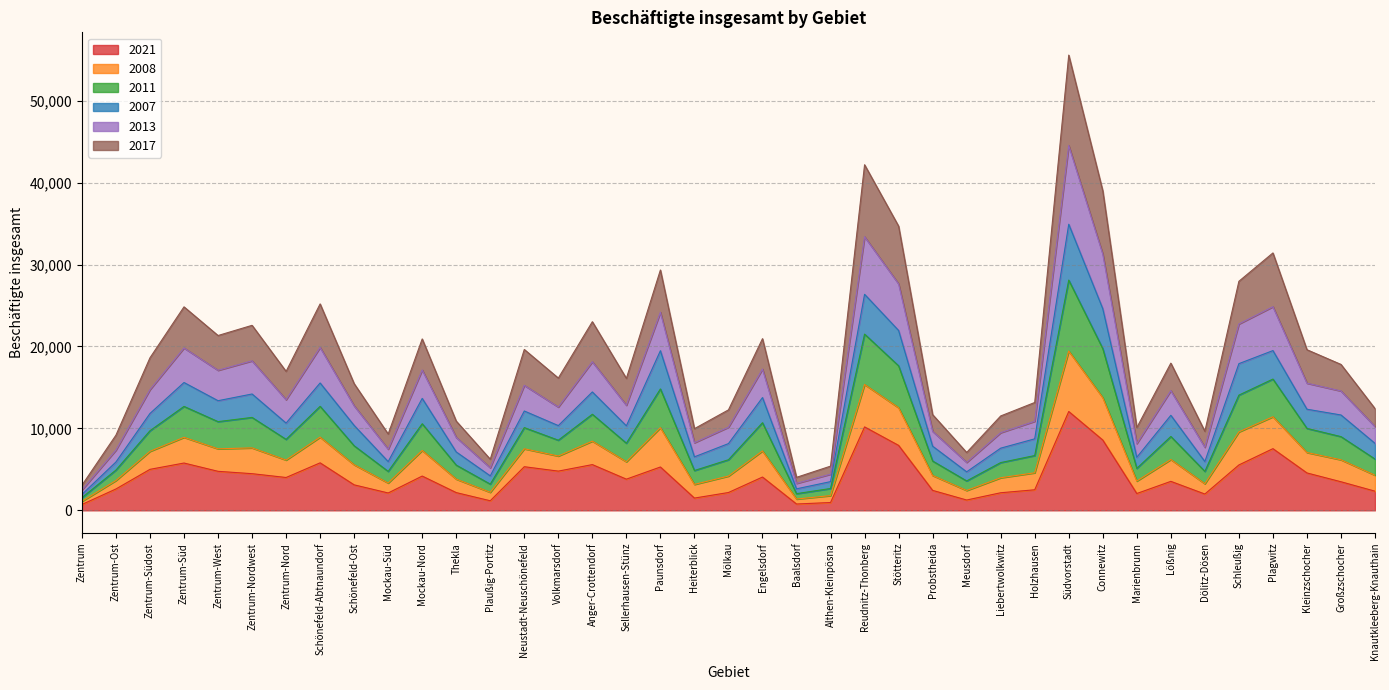

What is the smallest value displayed?

712